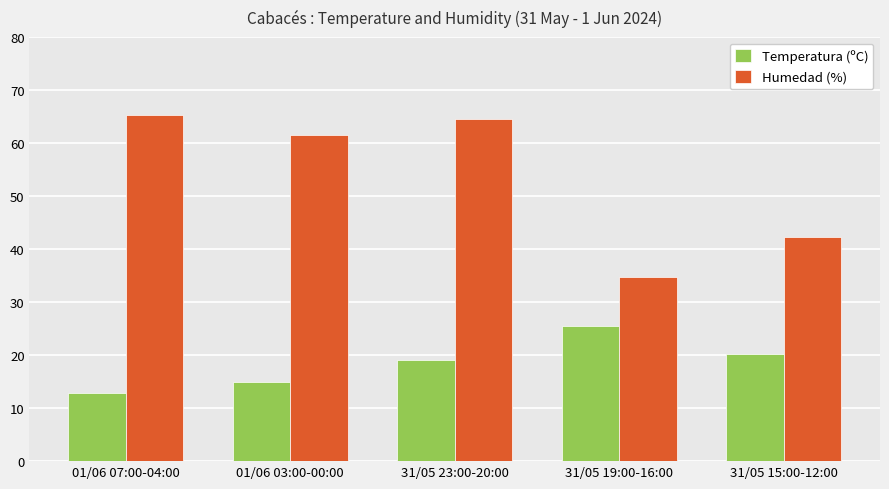

How many groups of bars are there?

5